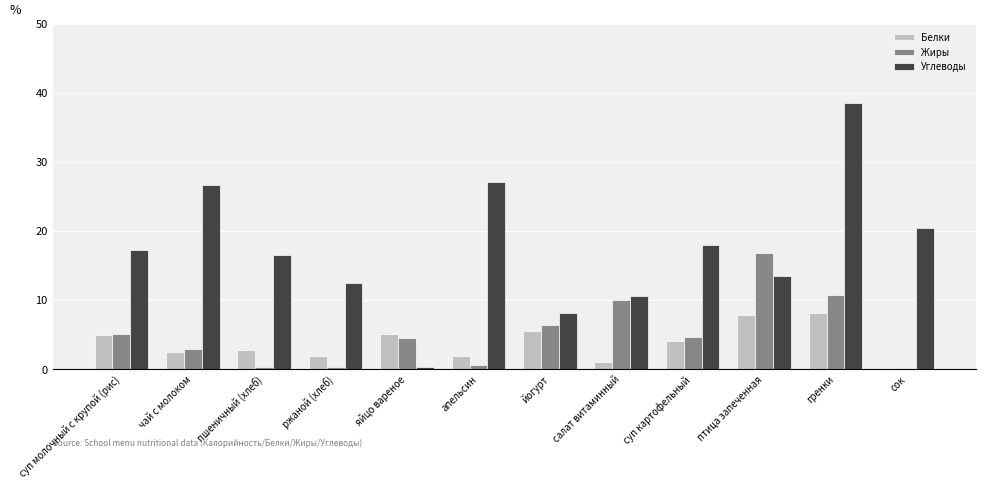

Where is Белки nearest to the value 4?

суп картофельный